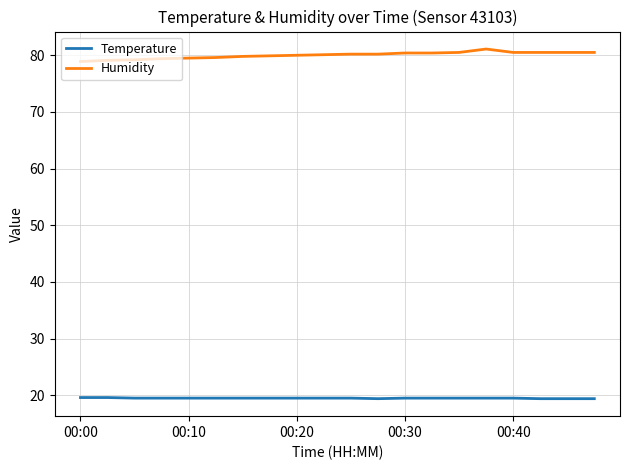

List the series in order of their overall mean, highest first.

Humidity, Temperature